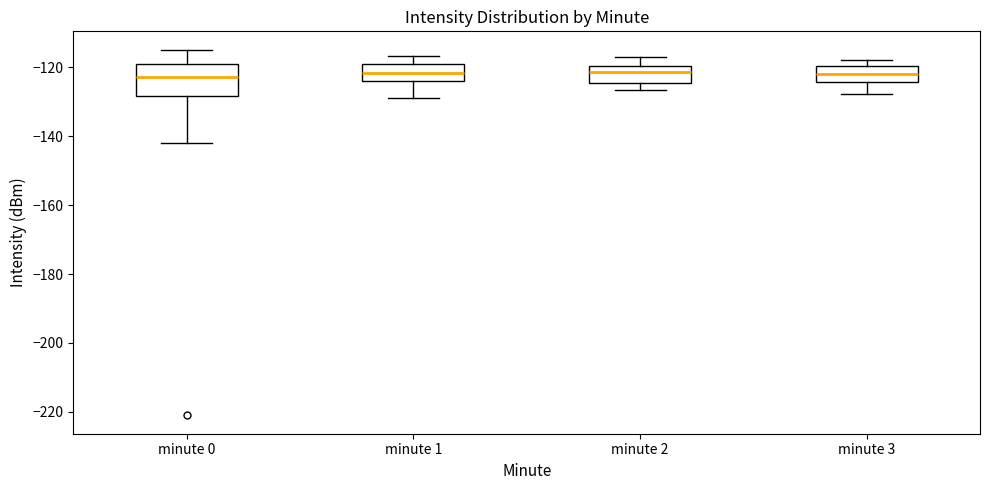

Reading left to right, read every box against the y-axis: the position of its median line, the range the box covers, and the ends of its whiskers. The values are not printed on the chart, so give them approximately, as read against the axis.

minute 0: median -122, box -128 to -120, whiskers -142 to -114
minute 1: median -122, box -124 to -120, whiskers -128 to -116
minute 2: median -122, box -124 to -120, whiskers -126 to -118
minute 3: median -122, box -124 to -120, whiskers -128 to -118